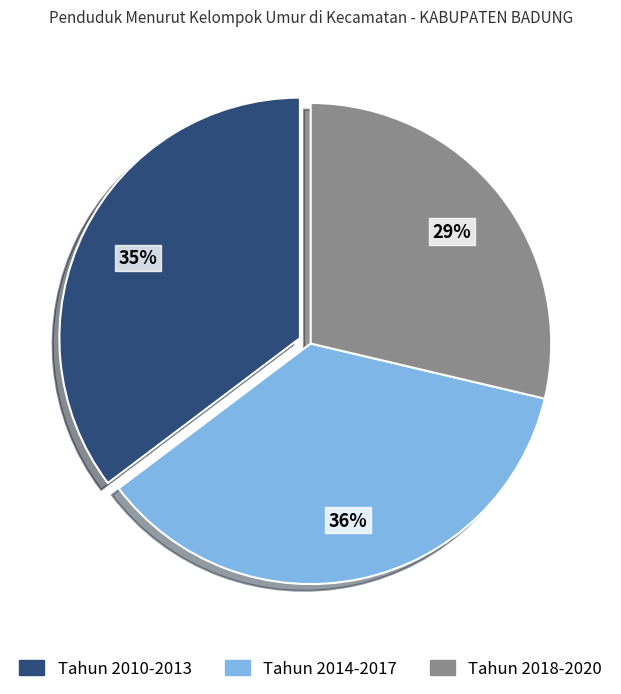

To the nearest percent, what is the average slice percentage?

33%